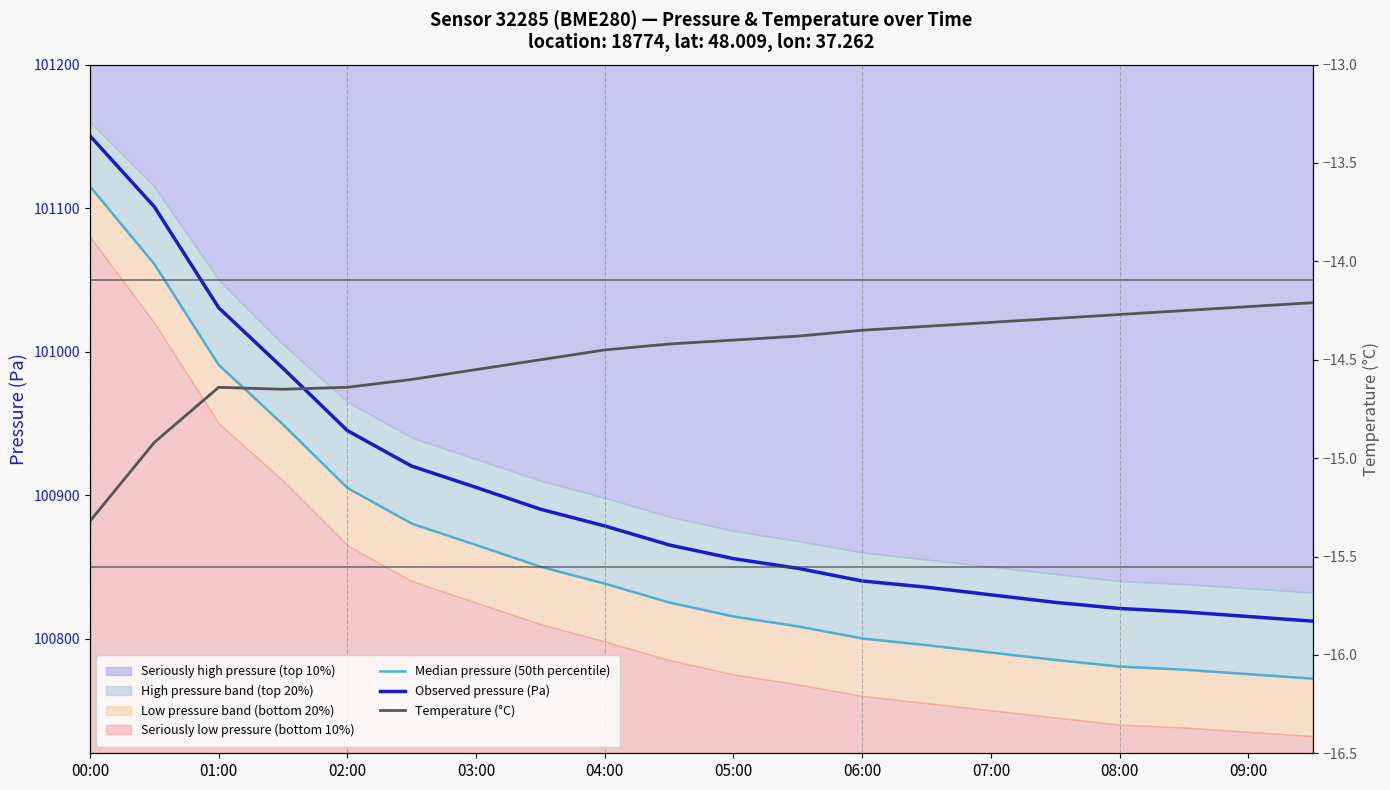

Reading left to right, what are all the values shown in this chart?

Median pressure (50th percentile): 101115.2	101061.0	100990.7	100949.2	100905.0	100880.1	100865.2	100850.1	100838.2	100825.1	100815.3	100808.5	100800.1	100795.4	100790.2	100785.1	100780.5	100778.3	100775.2	100772.1
Observed pressure (Pa): 101150.4	101100.9	101030.6	100988.3	100944.9	100920.1	100905.3	100890.1	100878.4	100865.2	100855.7	100848.9	100840.1	100835.8	100830.4	100825.2	100820.9	100818.6	100815.3	100812.1
Temperature (°C): -15.3	-14.9	-14.6	-14.7	-14.6	-14.6	-14.6	-14.5	-14.4	-14.4	-14.4	-14.4	-14.3	-14.3	-14.3	-14.3	-14.3	-14.2	-14.2	-14.2